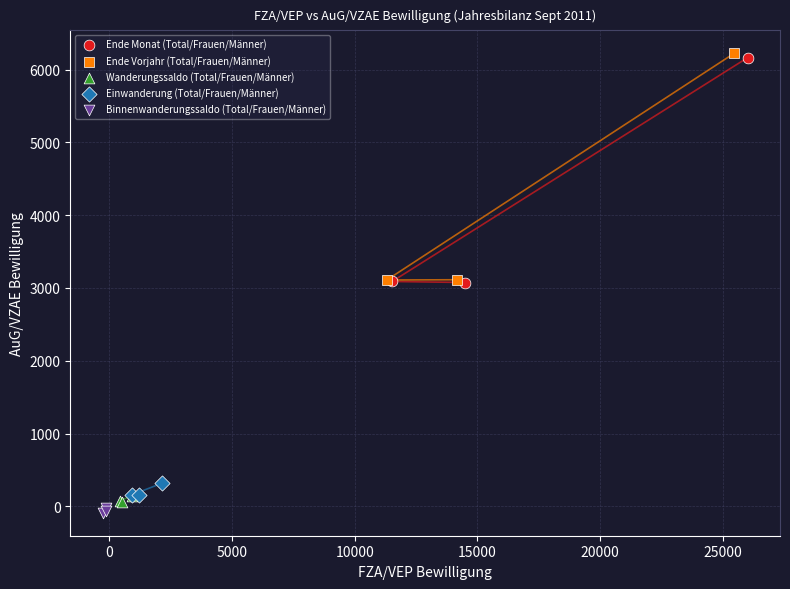

Which series has the widest spread of Y values?

Ende Vorjahr (Total/Frauen/Männer)